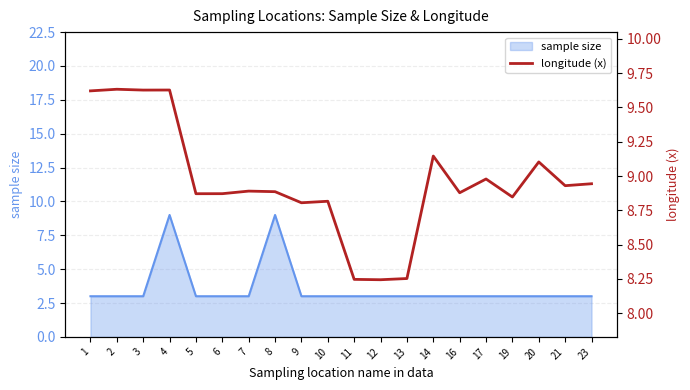

What is the greatest value displayed?

9.6